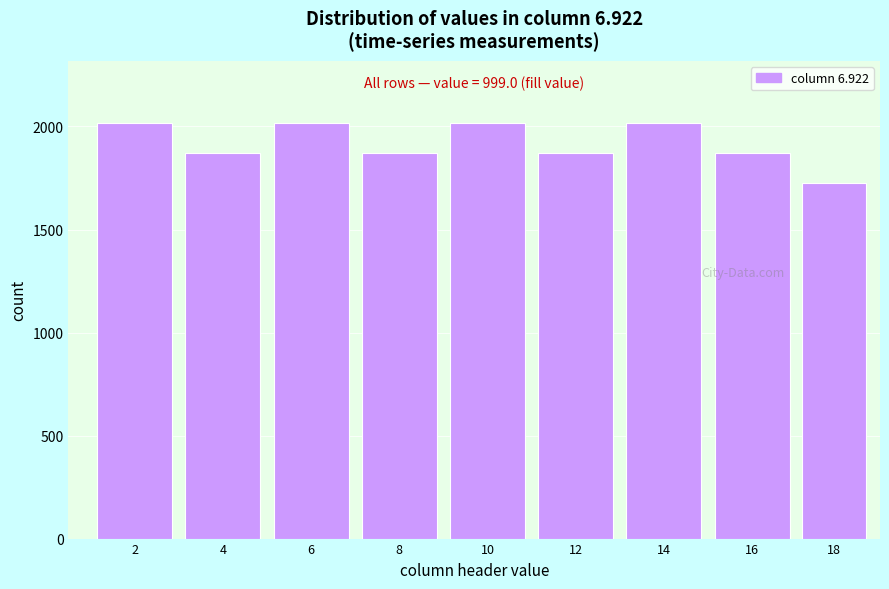

Reading right to left, extract all data points from this chart.

1728	1872	2016	1872	2016	1872	2016	1872	2016